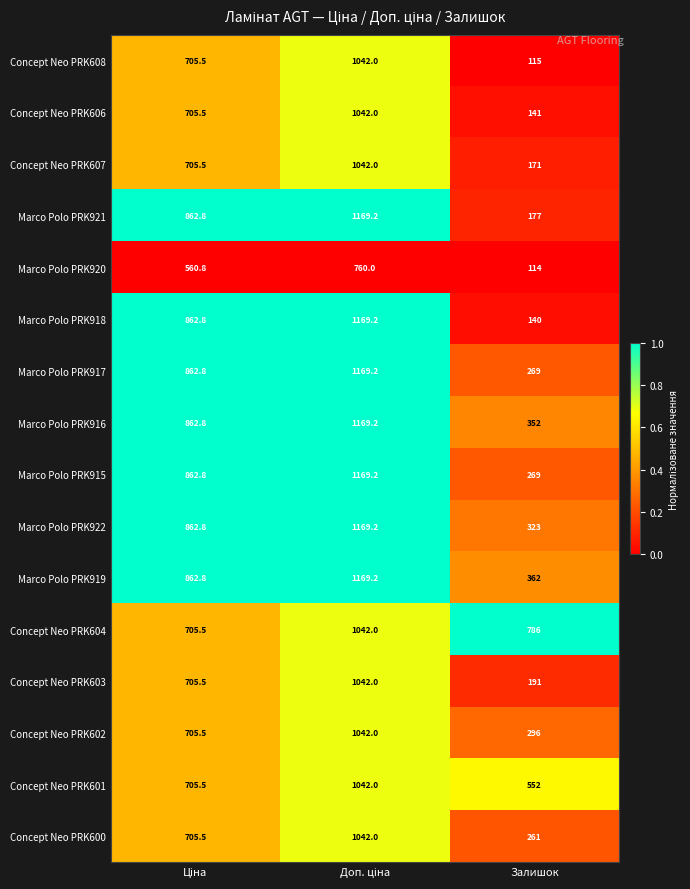

Which series has the widest spread of values?

Marco Polo PRK918